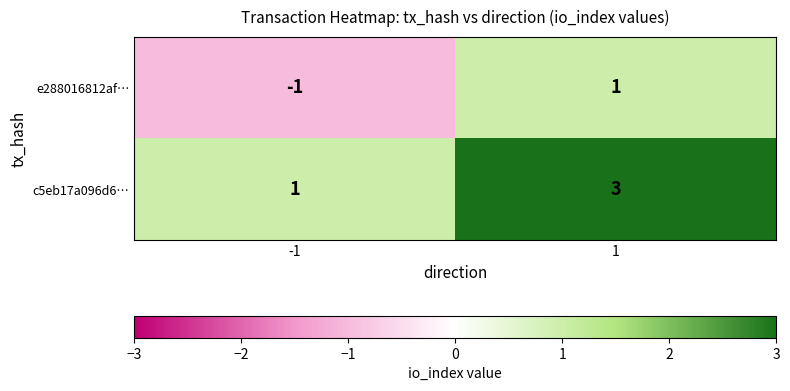

What is the smallest value displayed?

-1